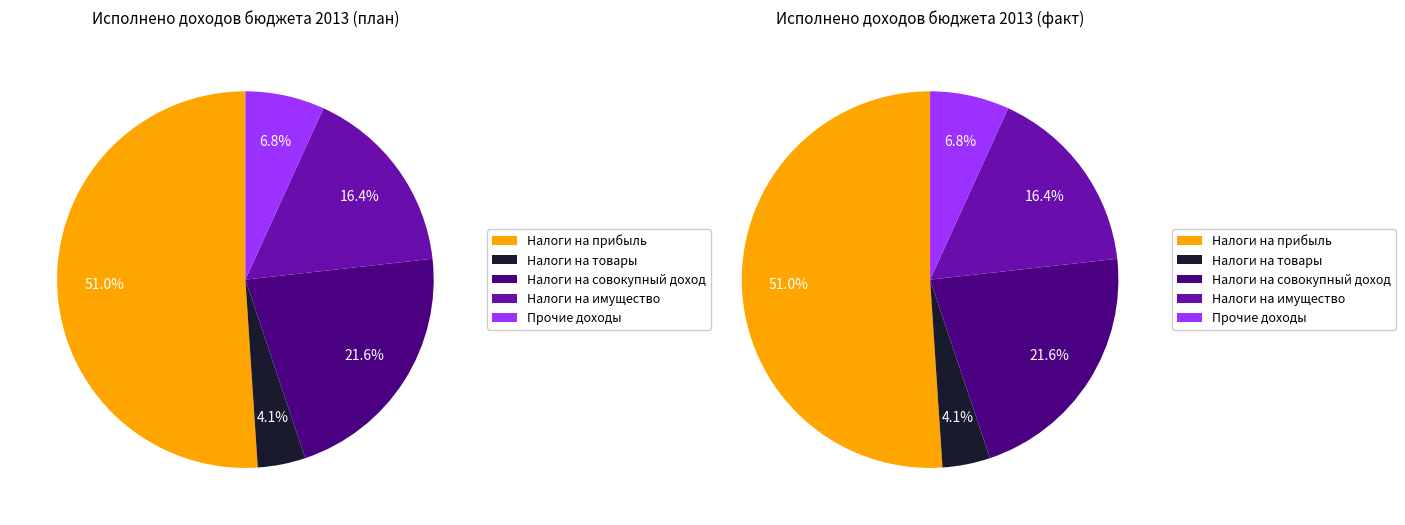

Which category has the biggest portion of the pie?

НАЛОГИ НА ПРИБЫЛЬ, ДОХОДЫ